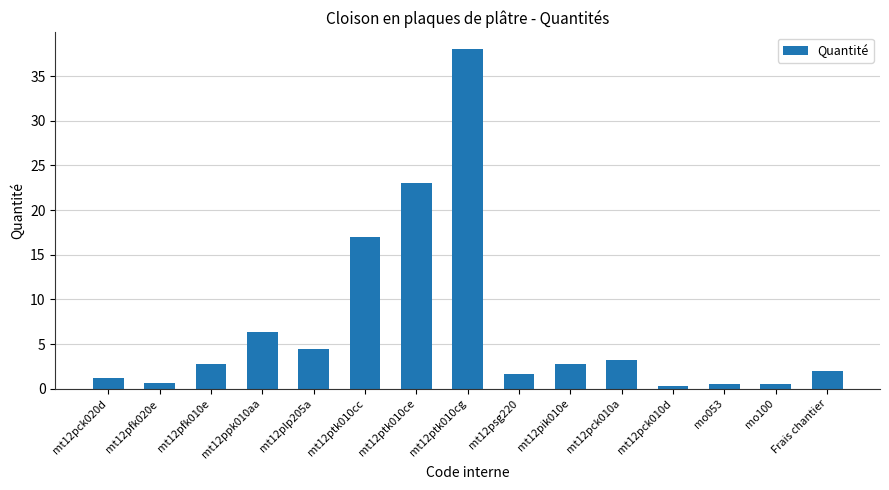

Reading left to right, list all the values displayed in this chart.

1.2	0.7	2.8	6.3	4.4	17.0	23.0	38.0	1.6	2.8	3.2	0.3	0.5	0.5	2.0